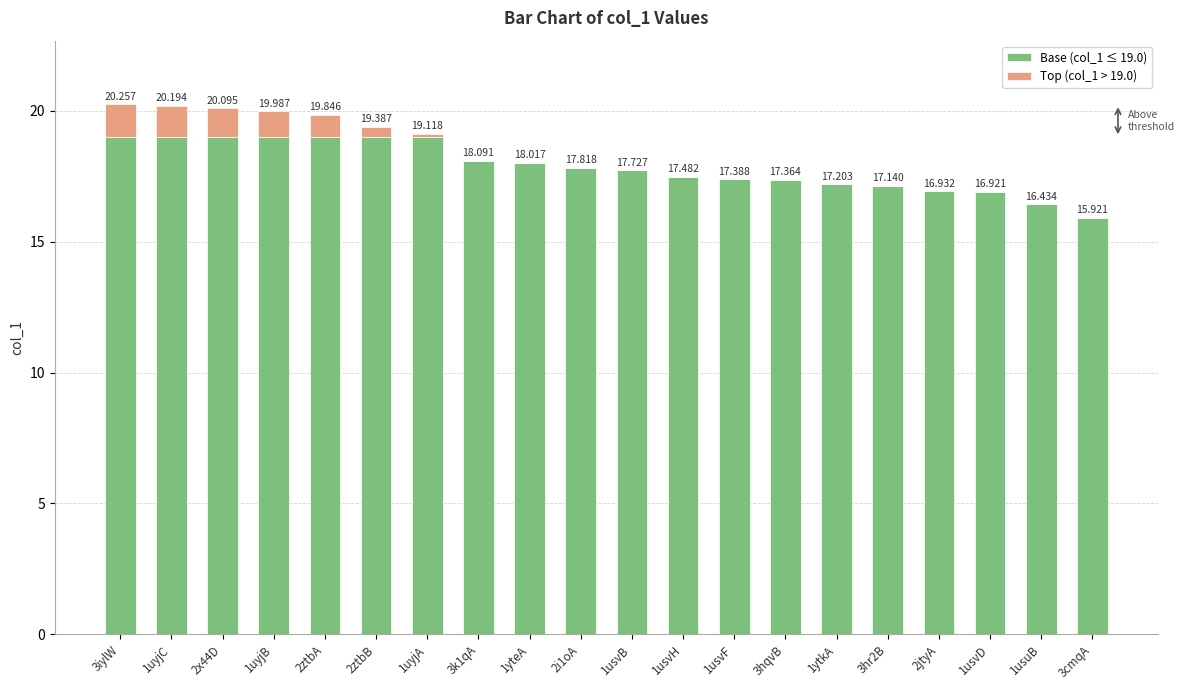

What is the sum of the Base (col_1 ≤ 19.0) values at 1usvB and 1ytkA?

34.9